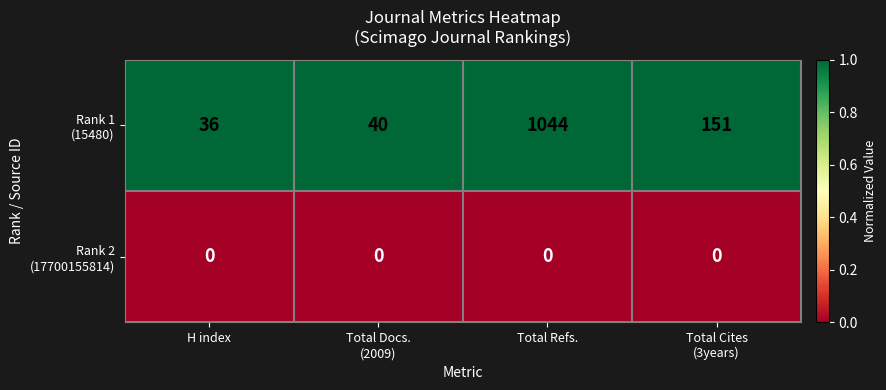

What is the spread (max minus min) of values at Total Refs.?

1044